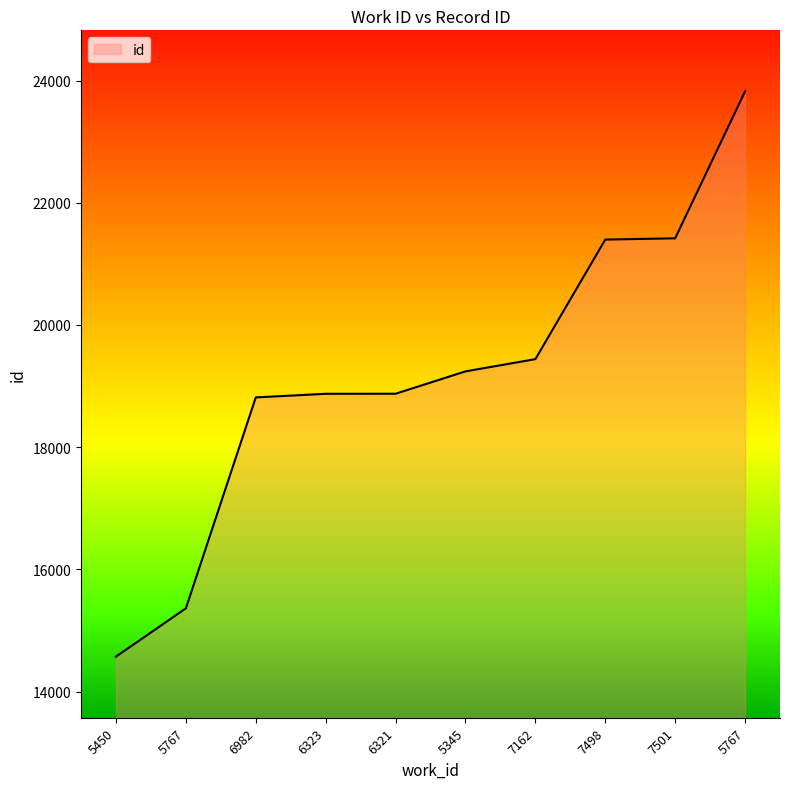

Does the chart have visible grid lines?

No